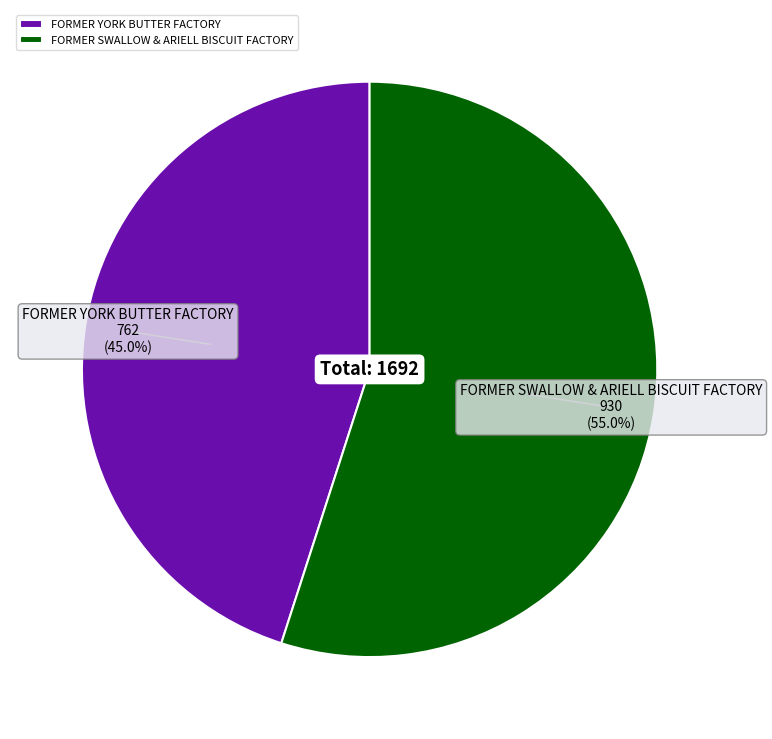

Combined, do FORMER SWALLOW & ARIELL BISCUIT FACTORY and FORMER YORK BUTTER FACTORY account for over 50%?

Yes